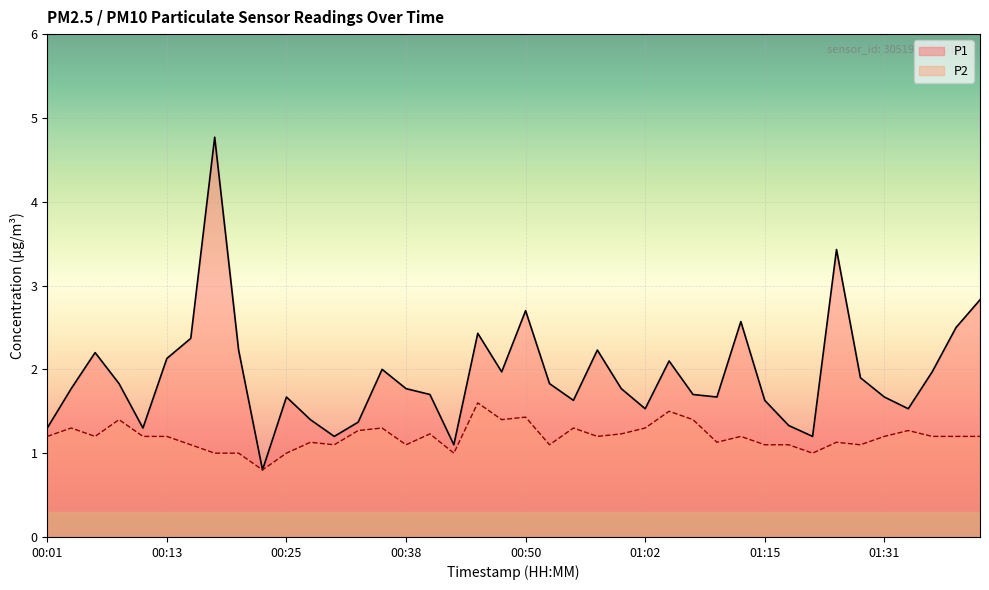

What is the sum of the P2 values at 01:17 and 00:01?

2.3